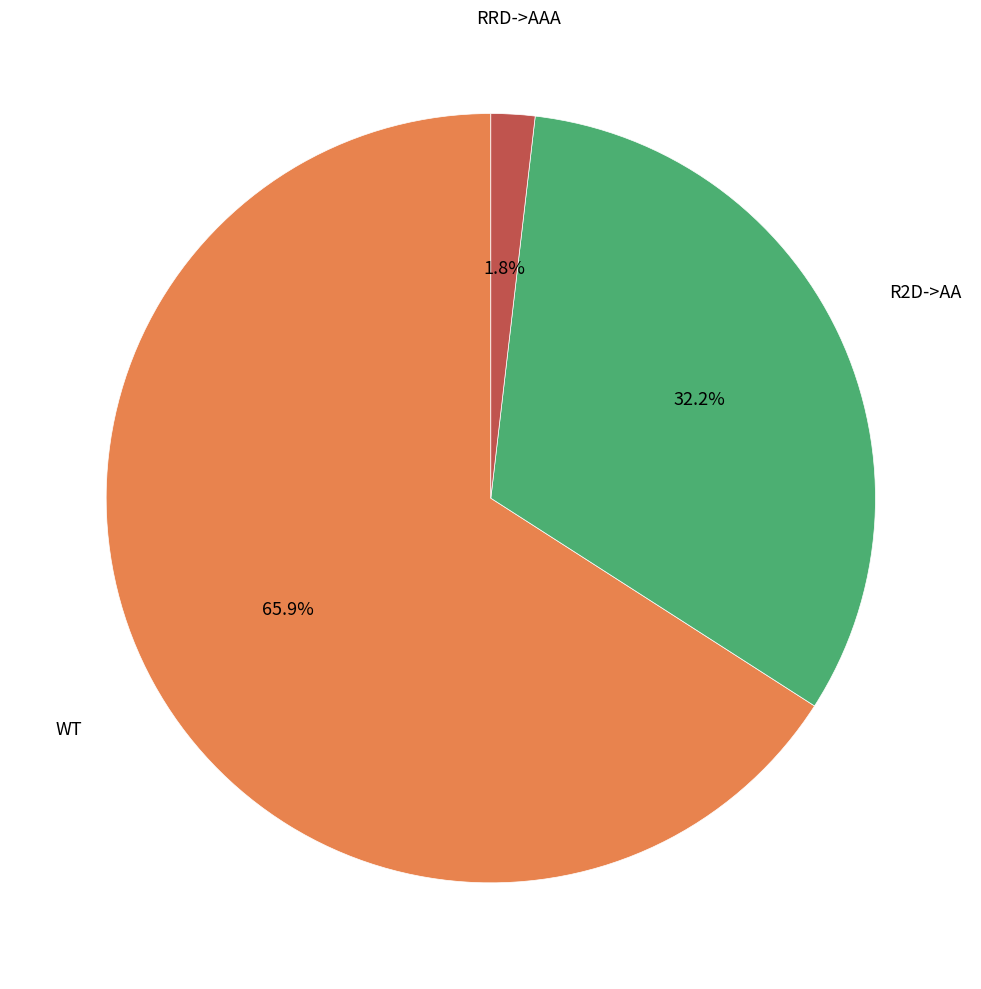

How many slices are in this pie chart?

3